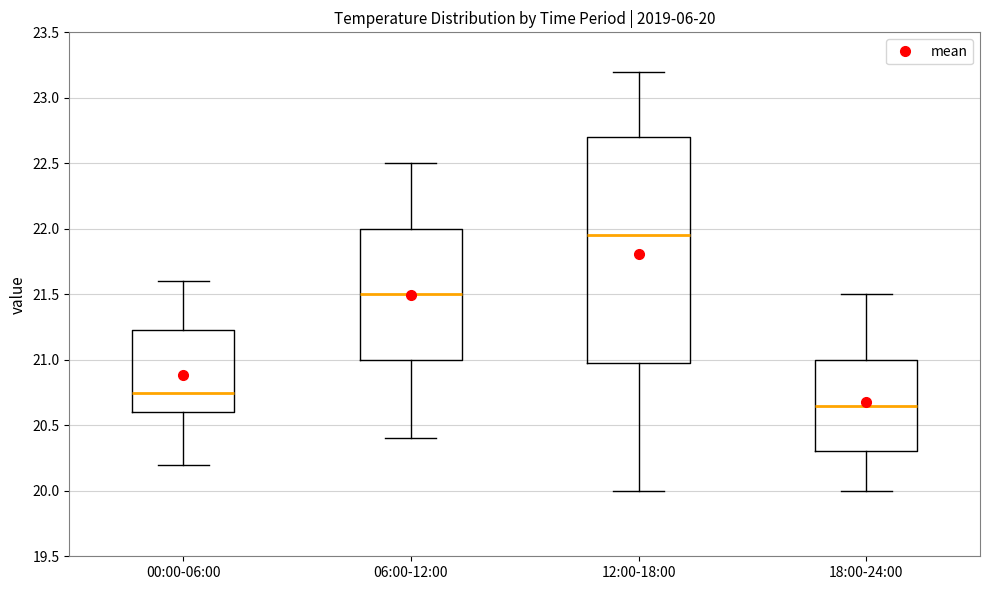

Which box has the highest median line?

12:00-18:00